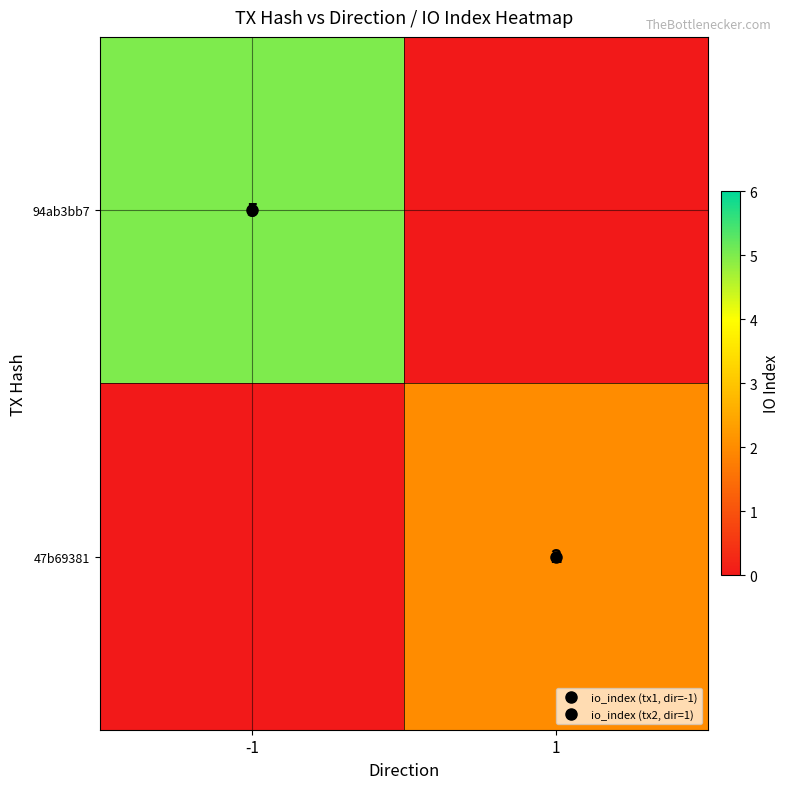

The 94ab3bb7 series shows 7.5 at -1. True or false?

False